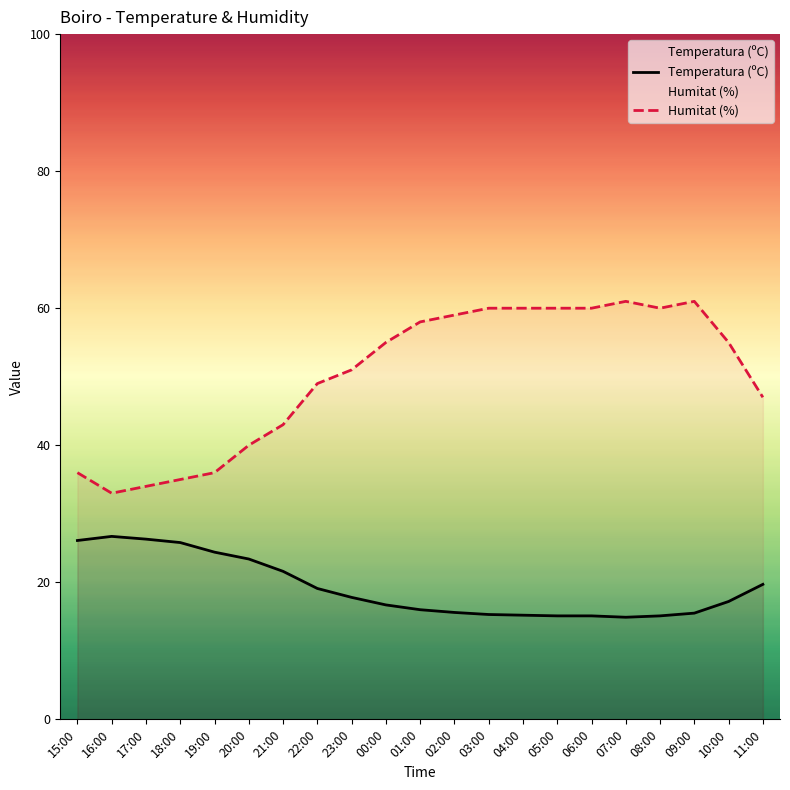

What is the total value across all series at 20:00?

63.4